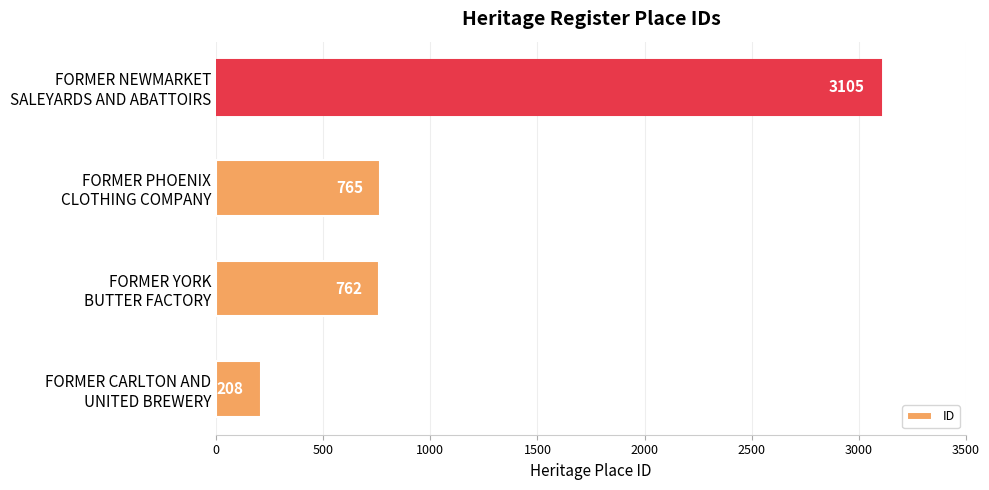

Reading bottom to top, transcribe all the data shown in this chart.

208	762	765	3105